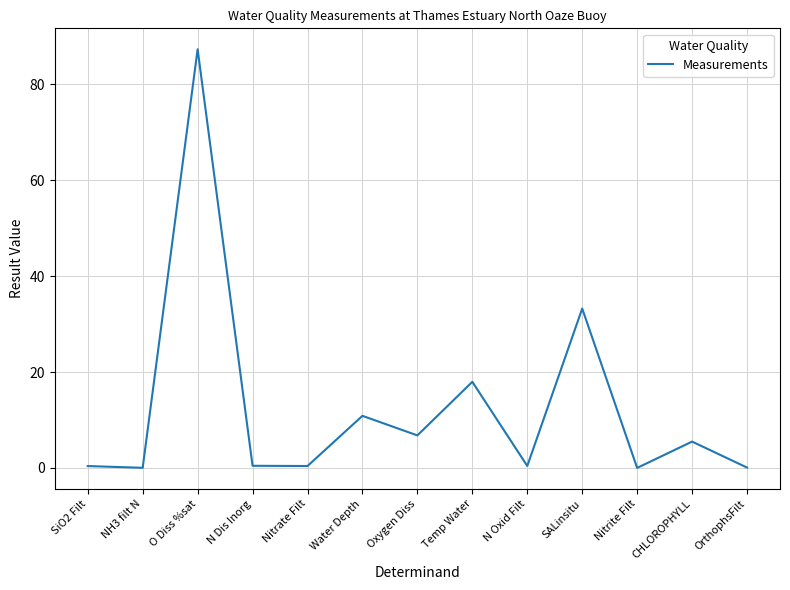

At which category does the data reach its first local peak?

O Diss %sat